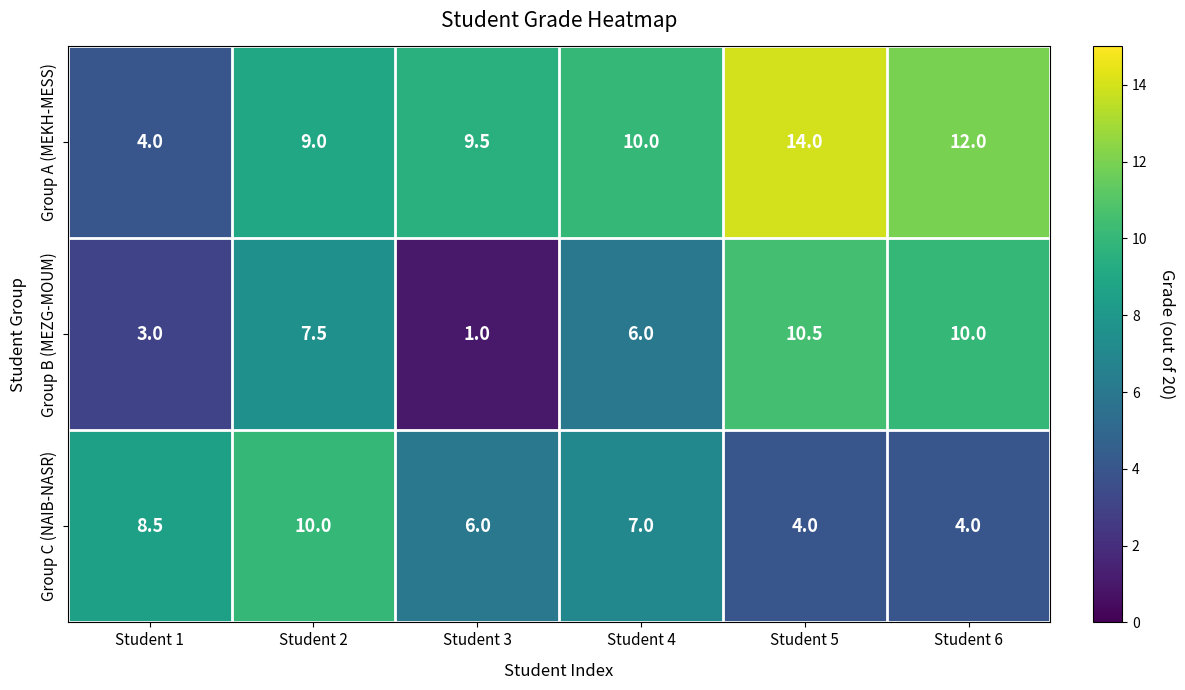

What is the greatest value displayed?

14.0